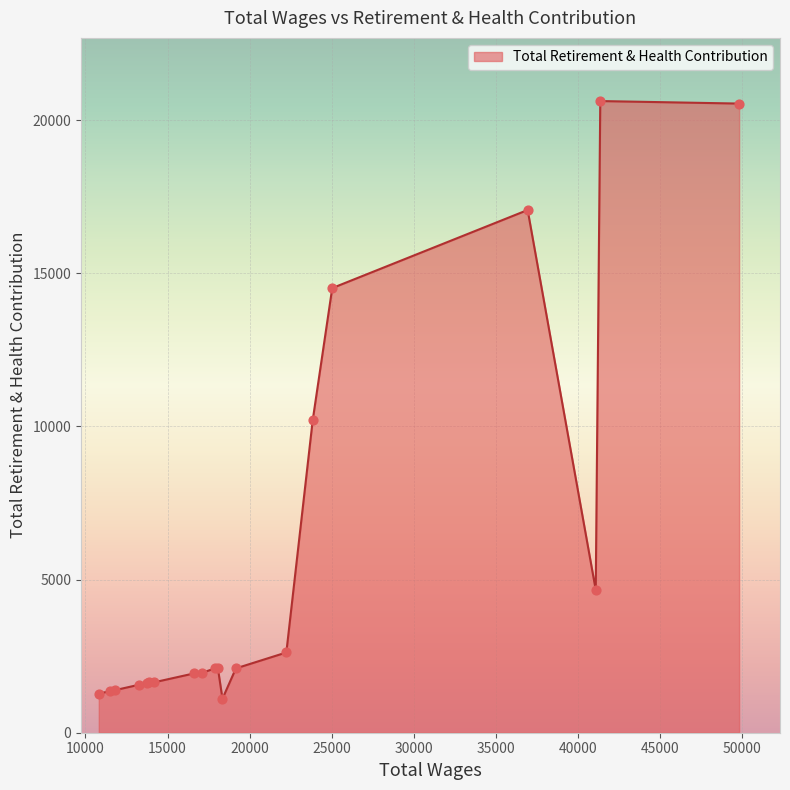

What is the difference between the maximum and minimum values?

19511